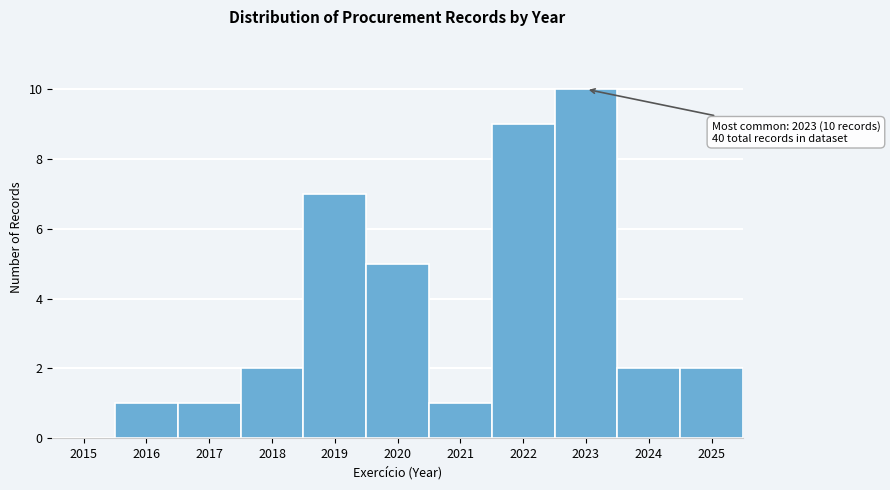

Reading left to right, extract all data points from this chart.

2015=0	2016=1	2017=1	2018=2	2019=7	2020=5	2021=1	2022=9	2023=10	2024=2	2025=2